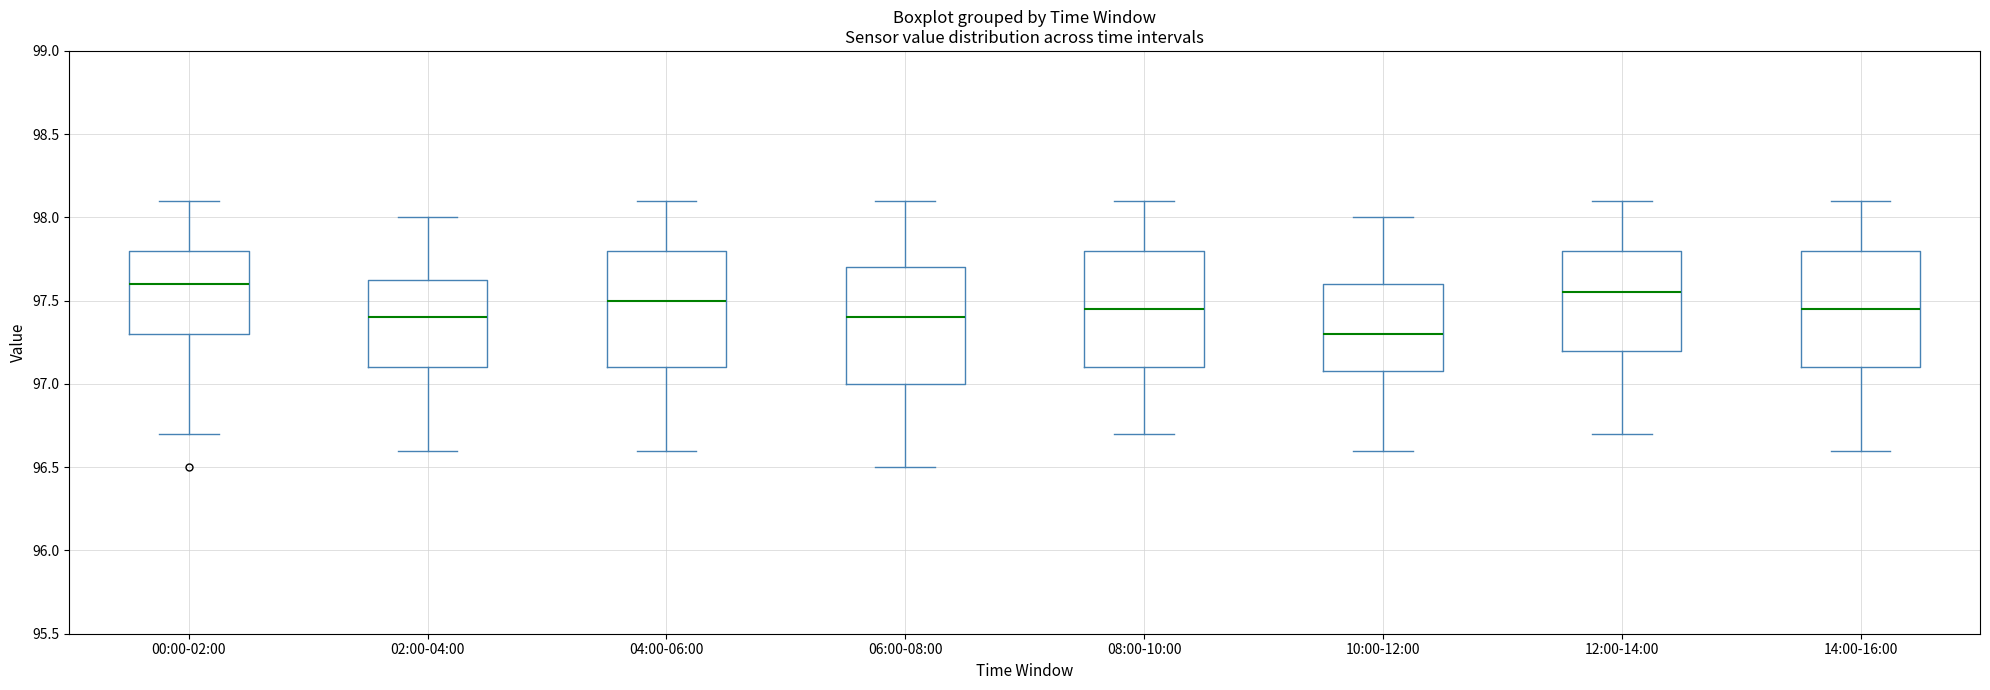

Where is the lower edge of the box for 08:00-10:00 on the y-axis? The values are not printed on the chart, so give them approximately, as read against the axis.

97.10